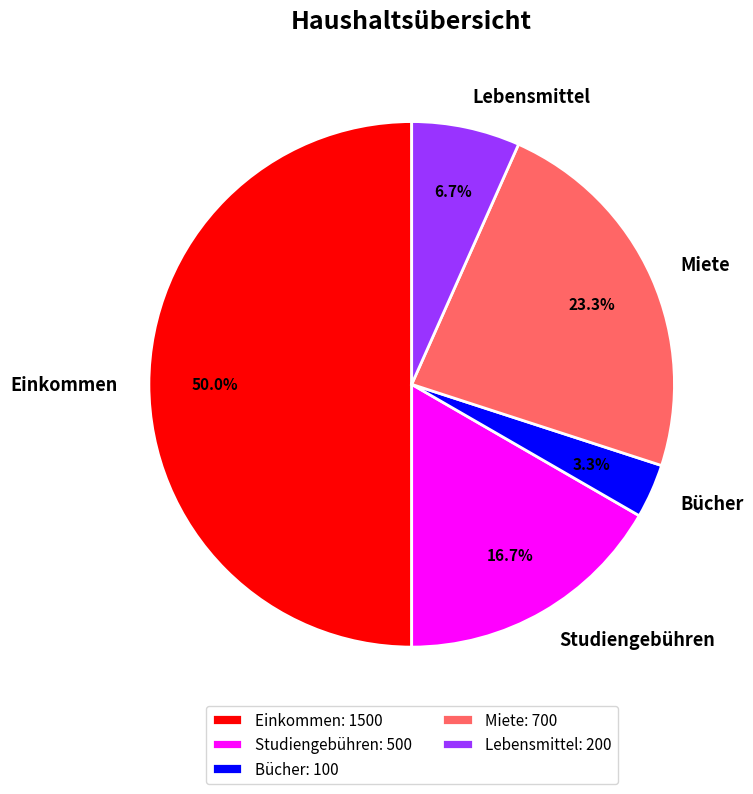

Is Miete the majority of the pie?

No